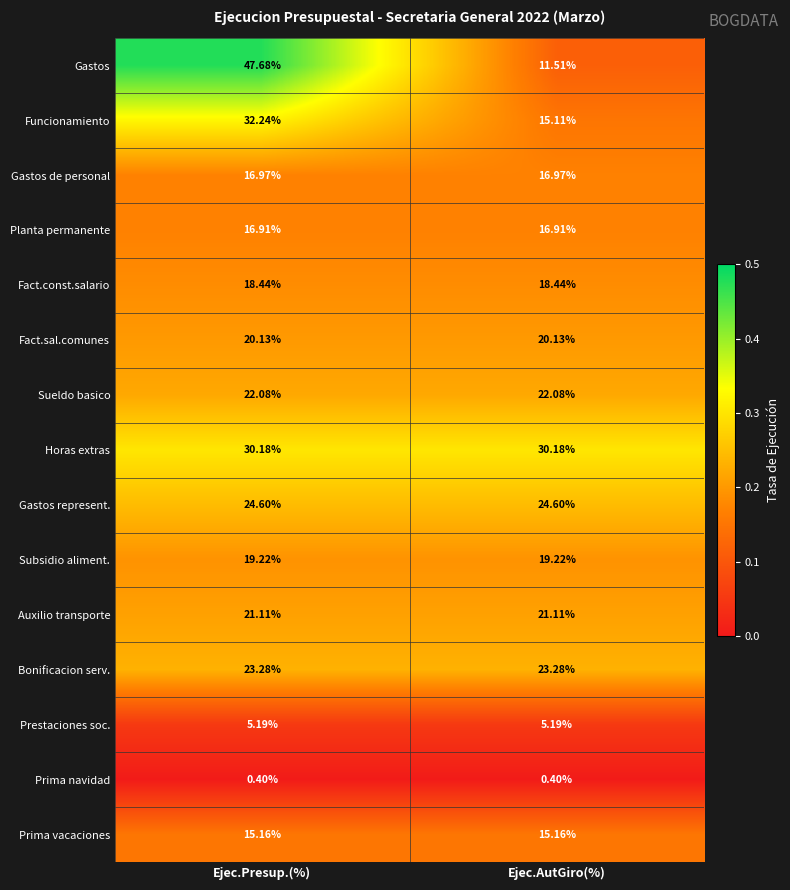

Which category has the highest value across all series?

Ejec.Presup.(%)